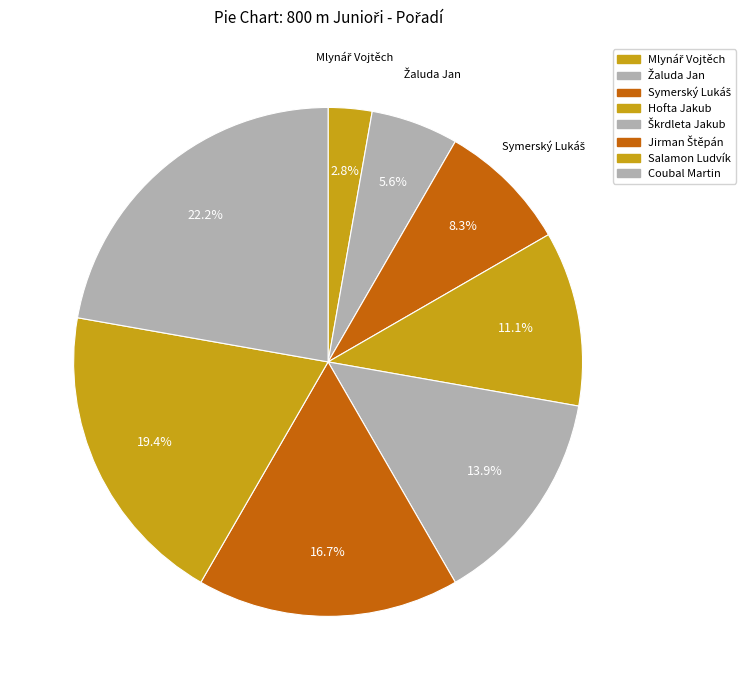

How many slices are in this pie chart?

8